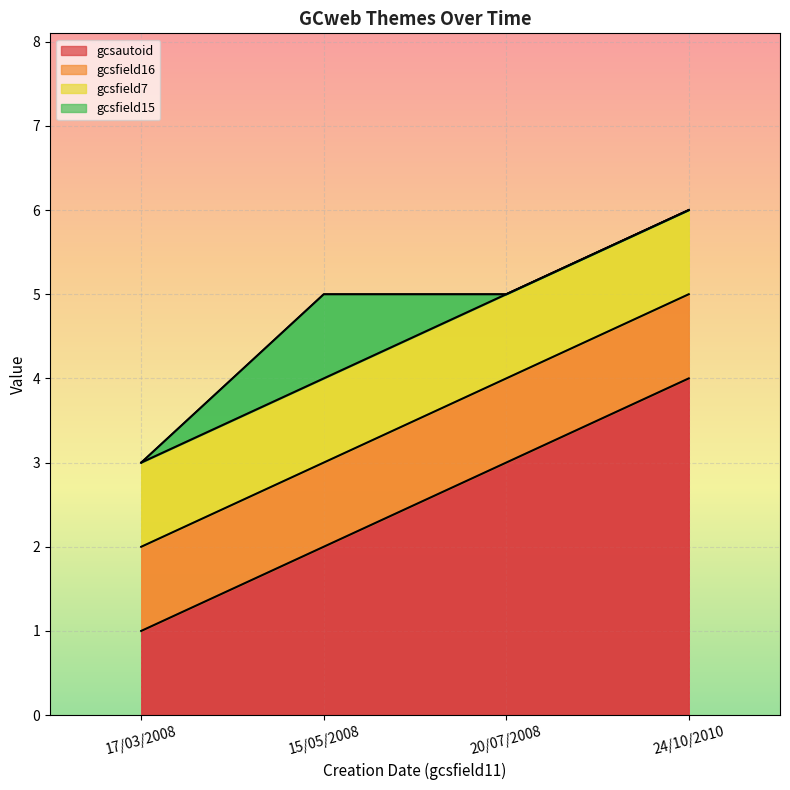

What is the label of the 4th point from the right?

17/03/2008